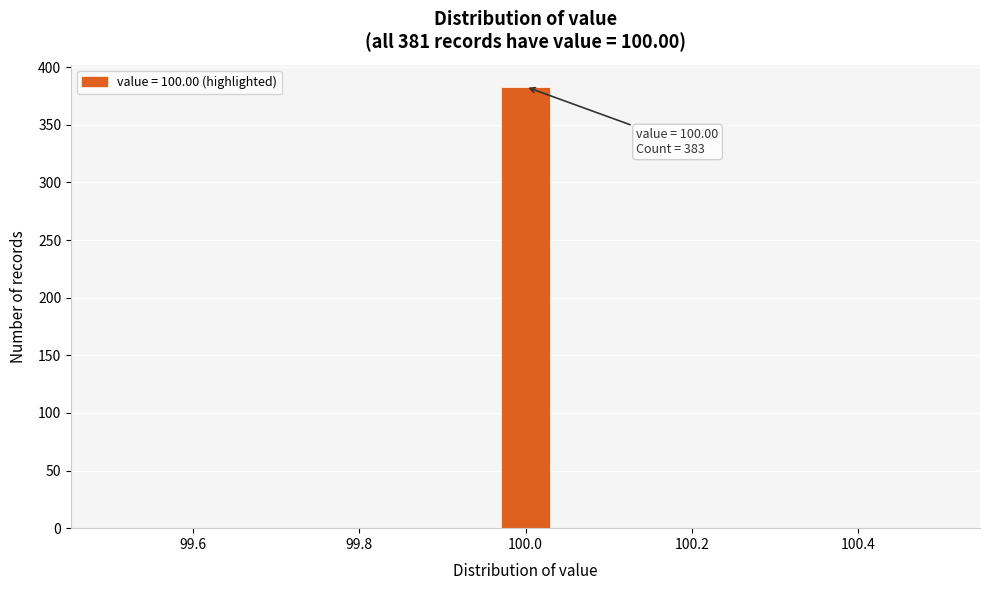

Around what value on the x-axis is the tallest bar? Give the approximate position of its centre, as read against the axis.

100.00